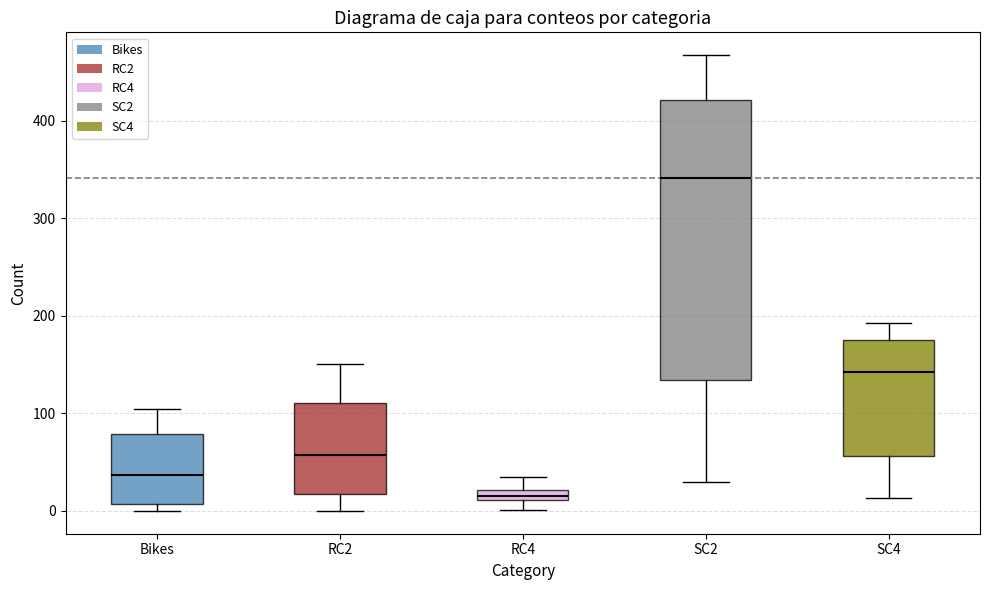

Which box's median line is the highest?

SC2